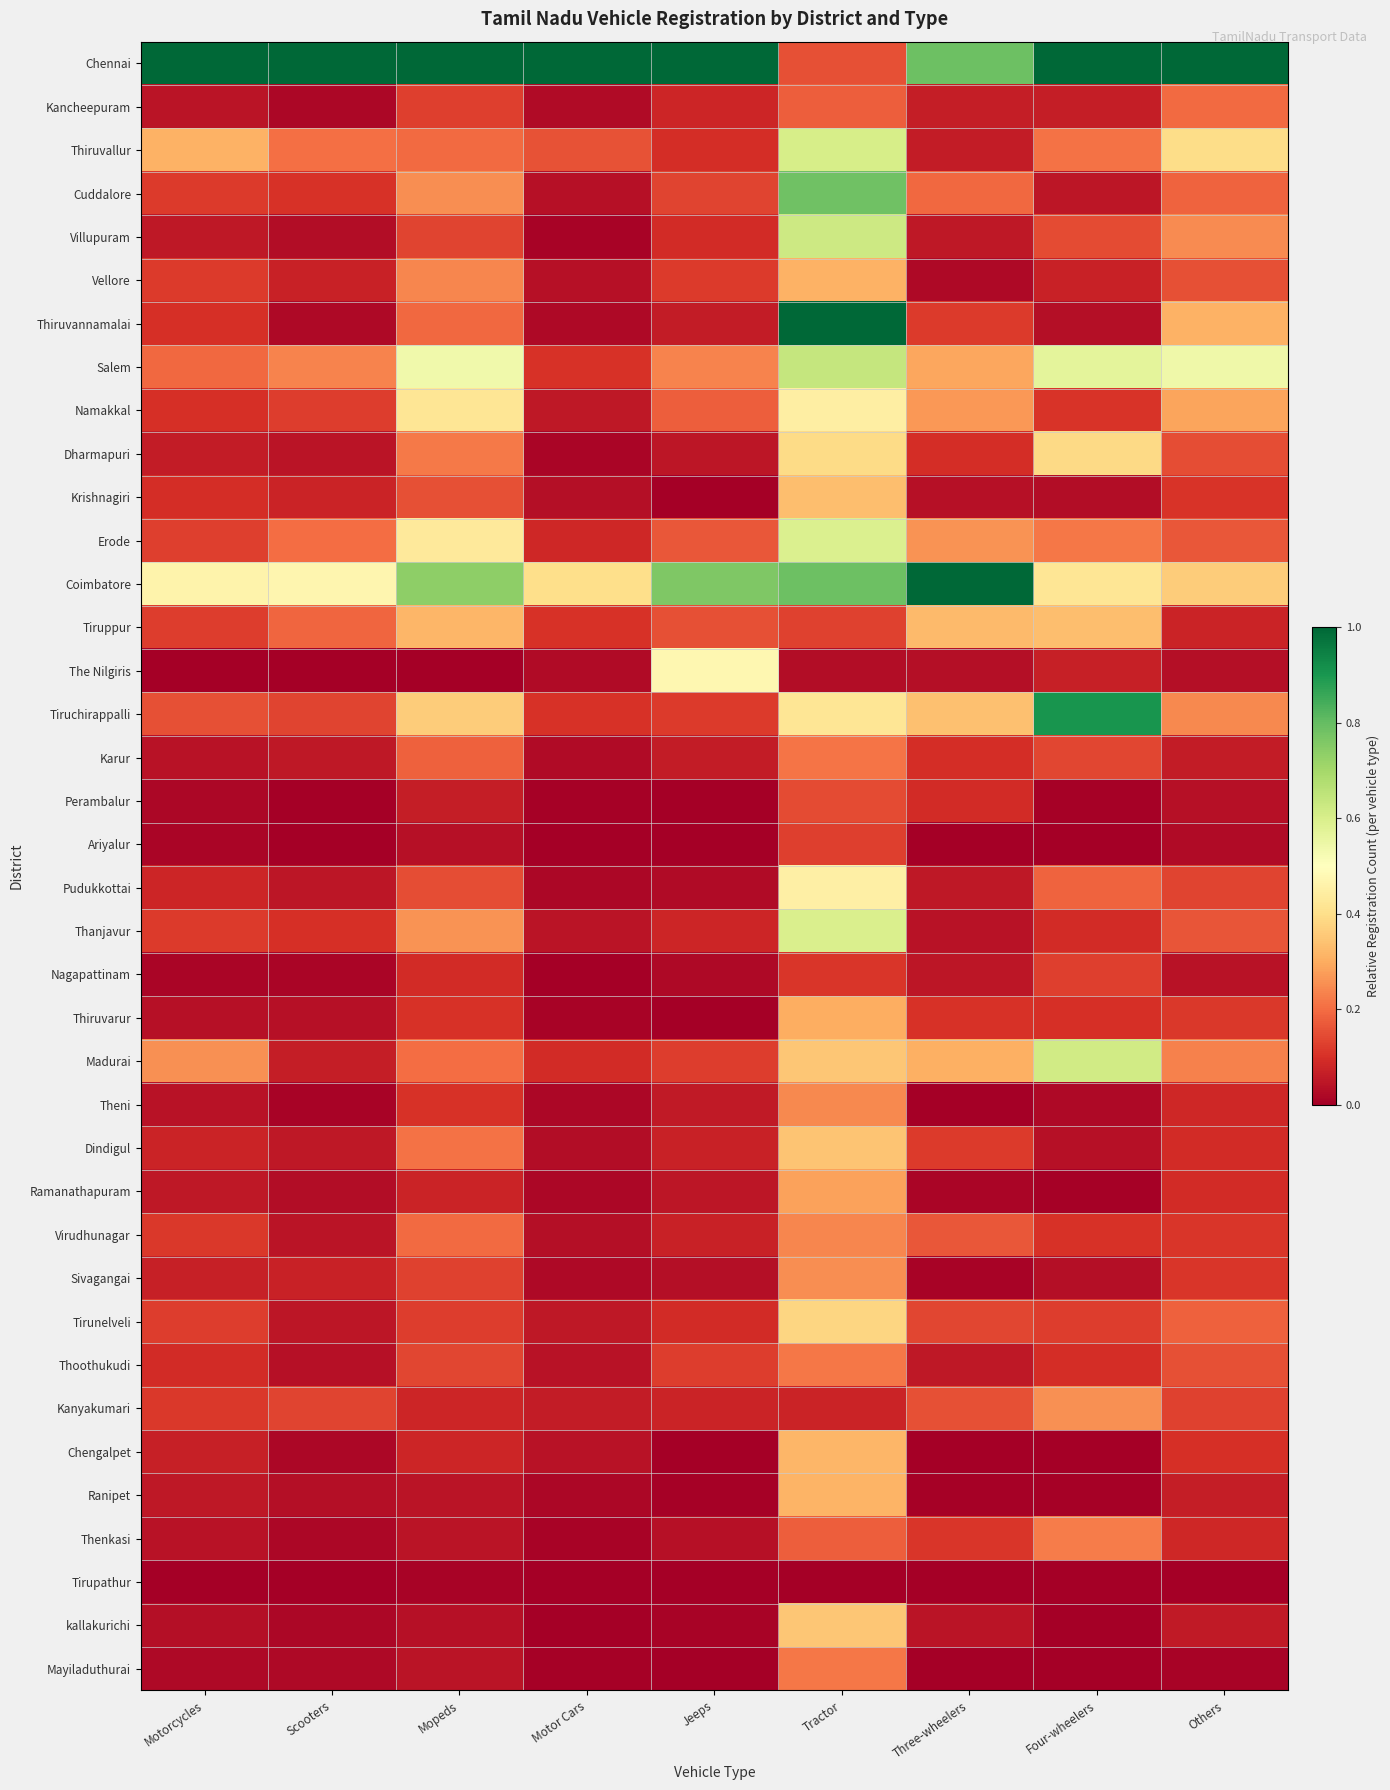

Reading right to left, what are all the values shown in this chart?

Chennai: Others=1.0	Four-wheelers=1.0	Three-wheelers=0.8	Tractor=0.2	Jeeps=1.0	Motor Cars=1.0	Mopeds=1.0	Scooters=1.0	Motorcycles=1.0
Kancheepuram: Others=0.2	Four-wheelers=0.1	Three-wheelers=0.1	Tractor=0.2	Jeeps=0.1	Motor Cars=0.0	Mopeds=0.1	Scooters=0.0	Motorcycles=0.0
Thiruvallur: Others=0.4	Four-wheelers=0.2	Three-wheelers=0.1	Tractor=0.6	Jeeps=0.1	Motor Cars=0.2	Mopeds=0.2	Scooters=0.2	Motorcycles=0.3
Cuddalore: Others=0.2	Four-wheelers=0.0	Three-wheelers=0.2	Tractor=0.8	Jeeps=0.1	Motor Cars=0.0	Mopeds=0.3	Scooters=0.1	Motorcycles=0.1
Villupuram: Others=0.2	Four-wheelers=0.1	Three-wheelers=0.1	Tractor=0.6	Jeeps=0.1	Motor Cars=0.0	Mopeds=0.1	Scooters=0.0	Motorcycles=0.1
Vellore: Others=0.2	Four-wheelers=0.1	Three-wheelers=0.0	Tractor=0.3	Jeeps=0.1	Motor Cars=0.0	Mopeds=0.2	Scooters=0.1	Motorcycles=0.1
Thiruvannamalai: Others=0.3	Four-wheelers=0.0	Three-wheelers=0.1	Tractor=1.0	Jeeps=0.1	Motor Cars=0.0	Mopeds=0.2	Scooters=0.0	Motorcycles=0.1
Salem: Others=0.5	Four-wheelers=0.6	Three-wheelers=0.3	Tractor=0.6	Jeeps=0.2	Motor Cars=0.1	Mopeds=0.5	Scooters=0.2	Motorcycles=0.2
Namakkal: Others=0.3	Four-wheelers=0.1	Three-wheelers=0.3	Tractor=0.4	Jeeps=0.2	Motor Cars=0.1	Mopeds=0.4	Scooters=0.1	Motorcycles=0.1
Dharmapuri: Others=0.2	Four-wheelers=0.4	Three-wheelers=0.1	Tractor=0.4	Jeeps=0.1	Motor Cars=0.0	Mopeds=0.2	Scooters=0.0	Motorcycles=0.1
Krishnagiri: Others=0.1	Four-wheelers=0.0	Three-wheelers=0.0	Tractor=0.3	Jeeps=0.0	Motor Cars=0.0	Mopeds=0.2	Scooters=0.1	Motorcycles=0.1
Erode: Others=0.2	Four-wheelers=0.2	Three-wheelers=0.3	Tractor=0.6	Jeeps=0.2	Motor Cars=0.1	Mopeds=0.4	Scooters=0.2	Motorcycles=0.1
Coimbatore: Others=0.4	Four-wheelers=0.4	Three-wheelers=1.0	Tractor=0.8	Jeeps=0.8	Motor Cars=0.4	Mopeds=0.7	Scooters=0.5	Motorcycles=0.5
Tiruppur: Others=0.1	Four-wheelers=0.3	Three-wheelers=0.3	Tractor=0.1	Jeeps=0.2	Motor Cars=0.1	Mopeds=0.3	Scooters=0.2	Motorcycles=0.1
The Nilgiris: Others=0.0	Four-wheelers=0.1	Three-wheelers=0.0	Tractor=0.0	Jeeps=0.5	Motor Cars=0.0	Mopeds=0.0	Scooters=0.0	Motorcycles=0.0
Tiruchirappalli: Others=0.2	Four-wheelers=0.9	Three-wheelers=0.3	Tractor=0.4	Jeeps=0.1	Motor Cars=0.1	Mopeds=0.4	Scooters=0.1	Motorcycles=0.2
Karur: Others=0.1	Four-wheelers=0.1	Three-wheelers=0.1	Tractor=0.2	Jeeps=0.1	Motor Cars=0.0	Mopeds=0.2	Scooters=0.1	Motorcycles=0.0
Perambalur: Others=0.0	Four-wheelers=0.0	Three-wheelers=0.1	Tractor=0.1	Jeeps=0.0	Motor Cars=0.0	Mopeds=0.1	Scooters=0.0	Motorcycles=0.0
Ariyalur: Others=0.0	Four-wheelers=0.0	Three-wheelers=0.0	Tractor=0.1	Jeeps=0.0	Motor Cars=0.0	Mopeds=0.0	Scooters=0.0	Motorcycles=0.0
Pudukkottai: Others=0.1	Four-wheelers=0.2	Three-wheelers=0.1	Tractor=0.4	Jeeps=0.0	Motor Cars=0.0	Mopeds=0.1	Scooters=0.0	Motorcycles=0.1
Thanjavur: Others=0.2	Four-wheelers=0.1	Three-wheelers=0.0	Tractor=0.6	Jeeps=0.1	Motor Cars=0.0	Mopeds=0.3	Scooters=0.1	Motorcycles=0.1
Nagapattinam: Others=0.0	Four-wheelers=0.1	Three-wheelers=0.0	Tractor=0.1	Jeeps=0.0	Motor Cars=0.0	Mopeds=0.1	Scooters=0.0	Motorcycles=0.0
Thiruvarur: Others=0.1	Four-wheelers=0.1	Three-wheelers=0.1	Tractor=0.3	Jeeps=0.0	Motor Cars=0.0	Mopeds=0.1	Scooters=0.0	Motorcycles=0.0
Madurai: Others=0.2	Four-wheelers=0.6	Three-wheelers=0.3	Tractor=0.4	Jeeps=0.1	Motor Cars=0.1	Mopeds=0.2	Scooters=0.1	Motorcycles=0.3
Theni: Others=0.1	Four-wheelers=0.0	Three-wheelers=0.0	Tractor=0.2	Jeeps=0.1	Motor Cars=0.0	Mopeds=0.1	Scooters=0.0	Motorcycles=0.0
Dindigul: Others=0.1	Four-wheelers=0.0	Three-wheelers=0.1	Tractor=0.3	Jeeps=0.1	Motor Cars=0.0	Mopeds=0.2	Scooters=0.1	Motorcycles=0.1
Ramanathapuram: Others=0.1	Four-wheelers=0.0	Three-wheelers=0.0	Tractor=0.3	Jeeps=0.1	Motor Cars=0.0	Mopeds=0.1	Scooters=0.0	Motorcycles=0.1
Virudhunagar: Others=0.1	Four-wheelers=0.1	Three-wheelers=0.2	Tractor=0.2	Jeeps=0.1	Motor Cars=0.0	Mopeds=0.2	Scooters=0.0	Motorcycles=0.1
Sivagangai: Others=0.1	Four-wheelers=0.0	Three-wheelers=0.0	Tractor=0.3	Jeeps=0.0	Motor Cars=0.0	Mopeds=0.1	Scooters=0.1	Motorcycles=0.1
Tirunelveli: Others=0.2	Four-wheelers=0.1	Three-wheelers=0.1	Tractor=0.4	Jeeps=0.1	Motor Cars=0.1	Mopeds=0.1	Scooters=0.0	Motorcycles=0.1
Thoothukudi: Others=0.2	Four-wheelers=0.1	Three-wheelers=0.1	Tractor=0.2	Jeeps=0.1	Motor Cars=0.0	Mopeds=0.1	Scooters=0.0	Motorcycles=0.1
Kanyakumari: Others=0.1	Four-wheelers=0.3	Three-wheelers=0.2	Tractor=0.1	Jeeps=0.1	Motor Cars=0.1	Mopeds=0.1	Scooters=0.1	Motorcycles=0.1
Chengalpet: Others=0.1	Four-wheelers=0.0	Three-wheelers=0.0	Tractor=0.3	Jeeps=0.0	Motor Cars=0.0	Mopeds=0.1	Scooters=0.0	Motorcycles=0.1
Ranipet: Others=0.1	Four-wheelers=0.0	Three-wheelers=0.0	Tractor=0.3	Jeeps=0.0	Motor Cars=0.0	Mopeds=0.0	Scooters=0.0	Motorcycles=0.1
Thenkasi: Others=0.1	Four-wheelers=0.2	Three-wheelers=0.1	Tractor=0.2	Jeeps=0.0	Motor Cars=0.0	Mopeds=0.0	Scooters=0.0	Motorcycles=0.0
Tirupathur: Others=0.0	Four-wheelers=0.0	Three-wheelers=0.0	Tractor=0.0	Jeeps=0.0	Motor Cars=0.0	Mopeds=0.0	Scooters=0.0	Motorcycles=0.0
kallakurichi: Others=0.1	Four-wheelers=0.0	Three-wheelers=0.0	Tractor=0.4	Jeeps=0.0	Motor Cars=0.0	Mopeds=0.0	Scooters=0.0	Motorcycles=0.0
Mayiladuthurai: Others=0.0	Four-wheelers=0.0	Three-wheelers=0.0	Tractor=0.2	Jeeps=0.0	Motor Cars=0.0	Mopeds=0.0	Scooters=0.0	Motorcycles=0.0